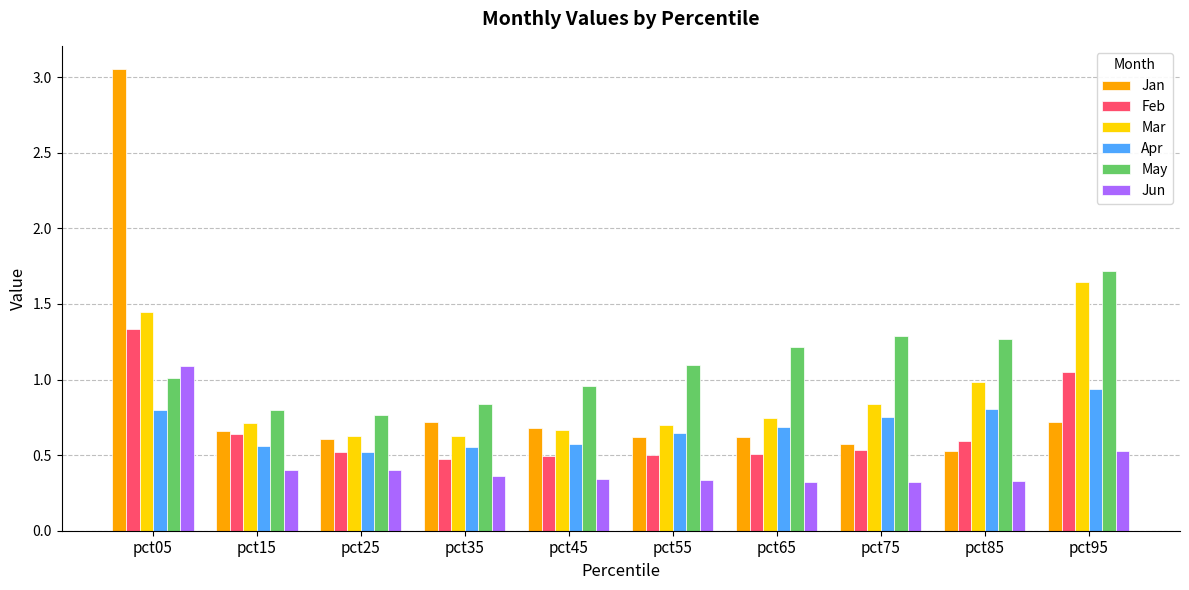

Which category has the lowest value in the May series?

pct25